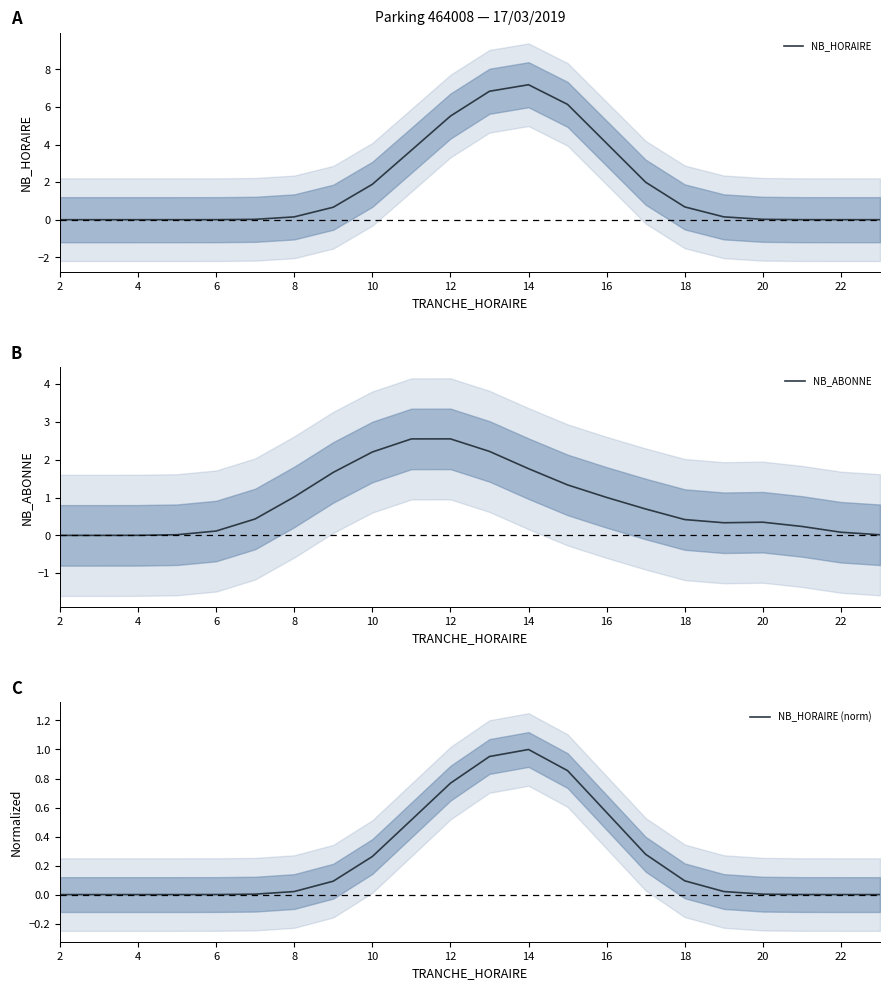

At how many categories does at least one series exceed 2?

7